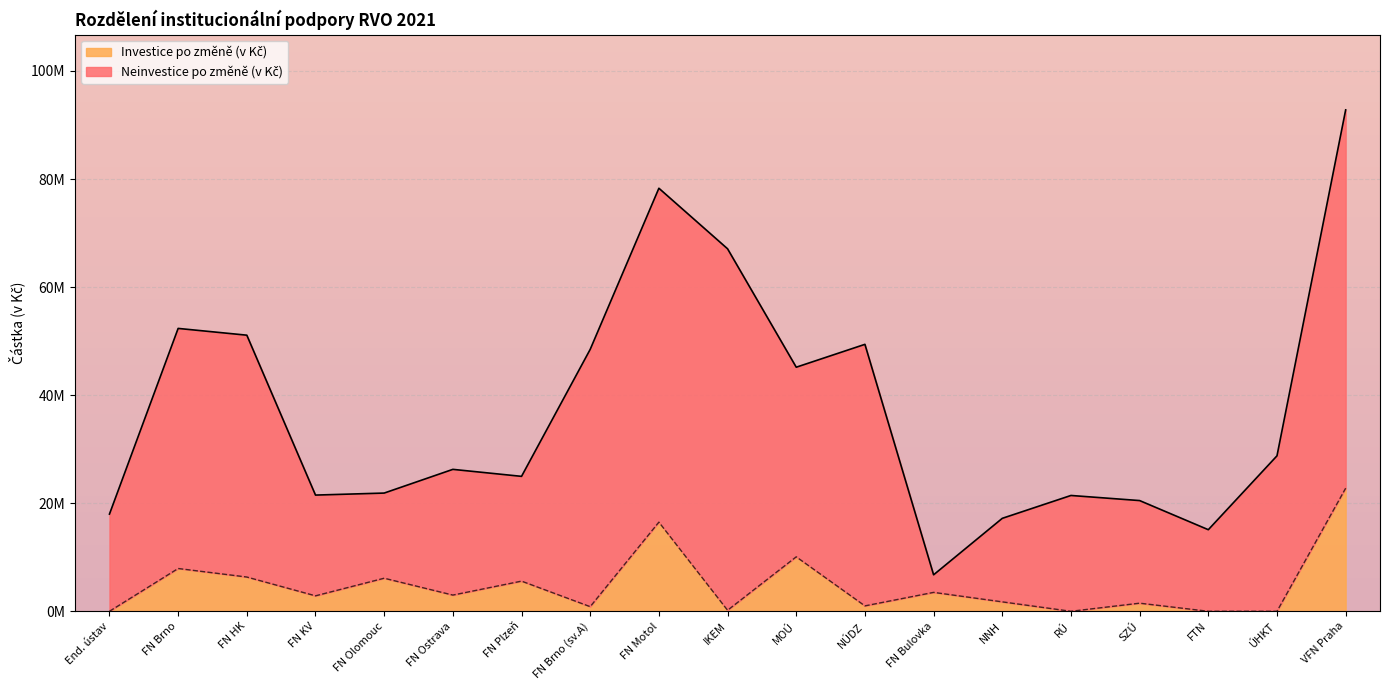

How many values are below 2860945?

9